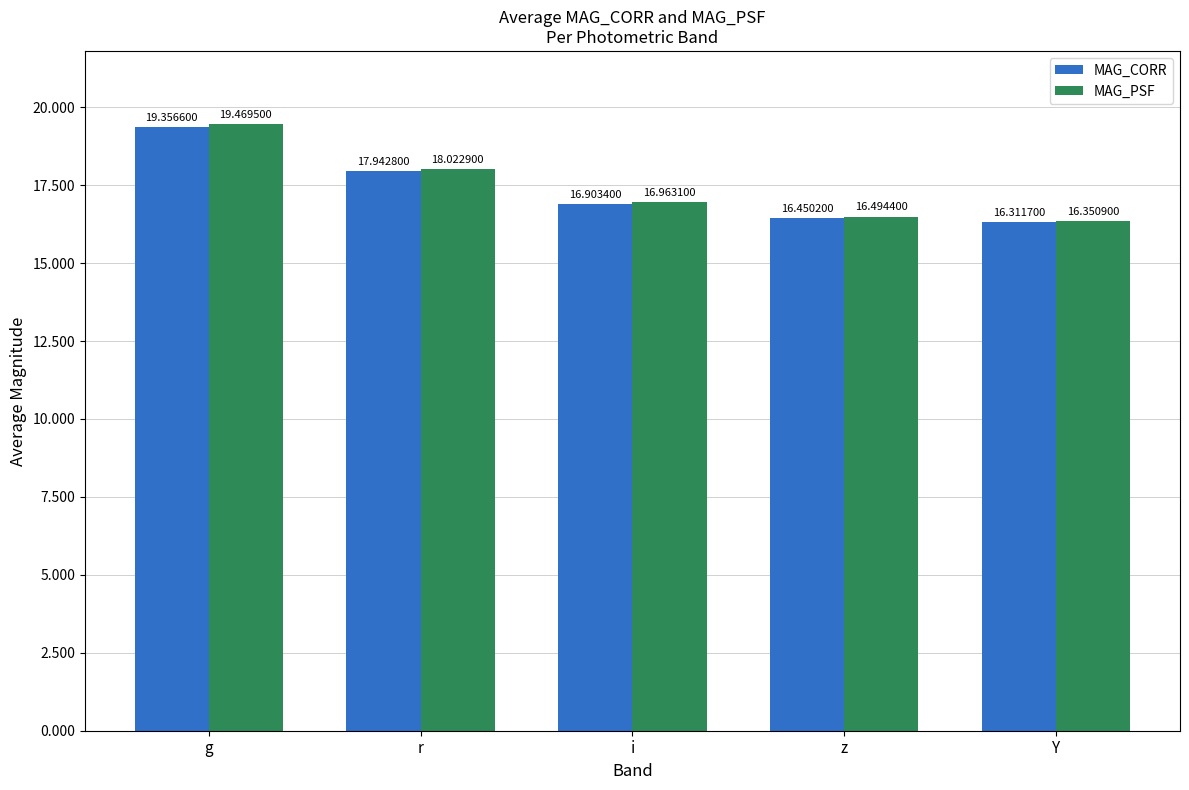

What is the highest value of the MAG_PSF series?

19.5